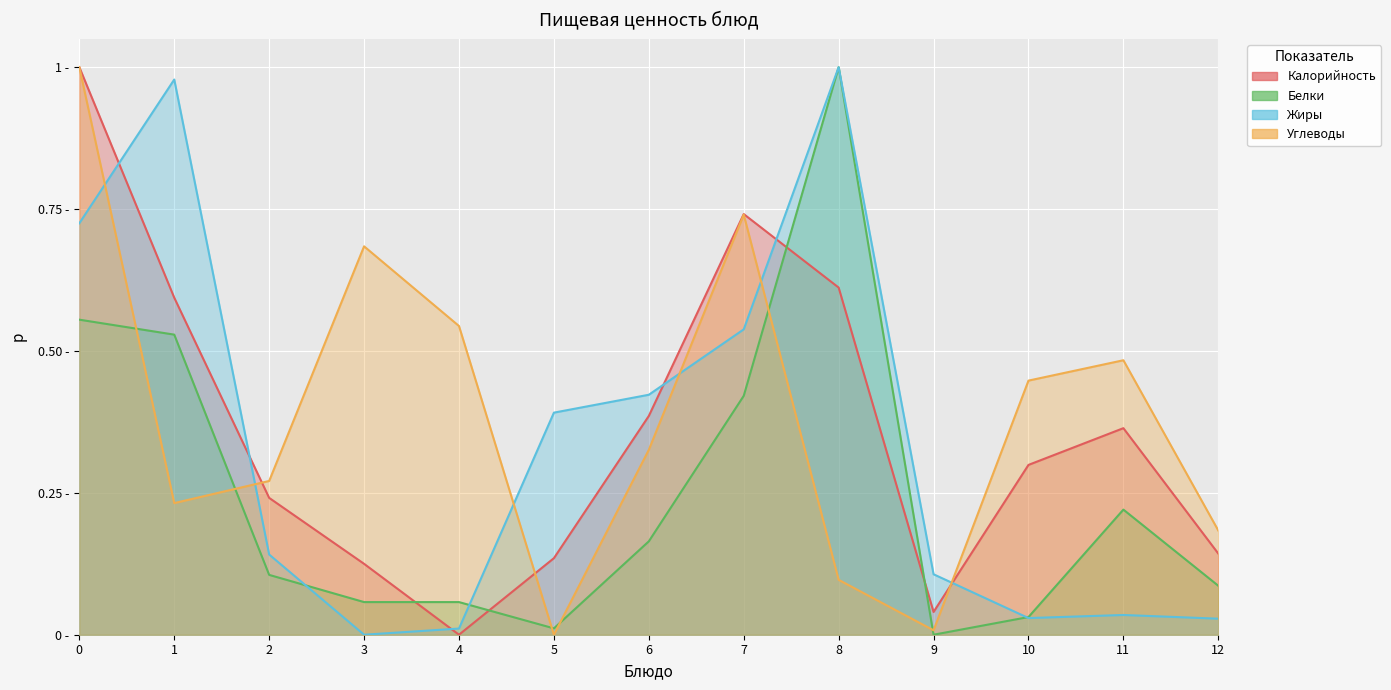

Rank the series at 1 from lowest to highest value.

Углеводы, Белки, Калорийность, Жиры